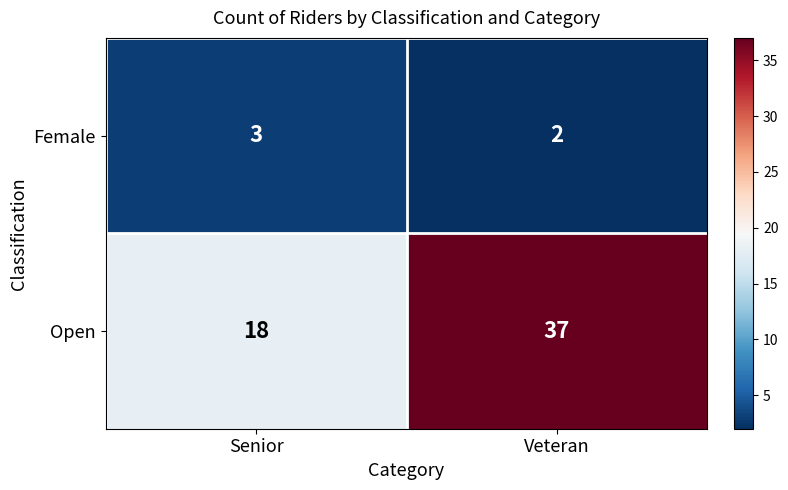

What is the difference between the maximum and minimum values in the Open series?

19